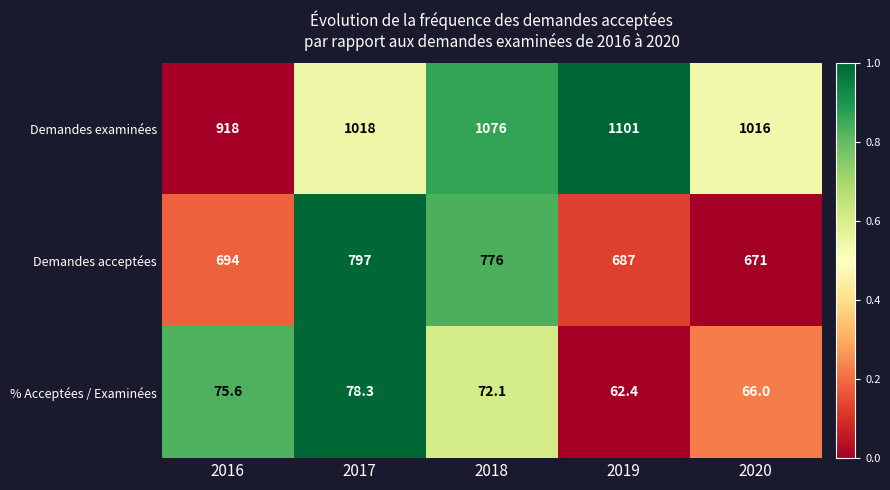

At which category is the sum across all series the highest?

2018